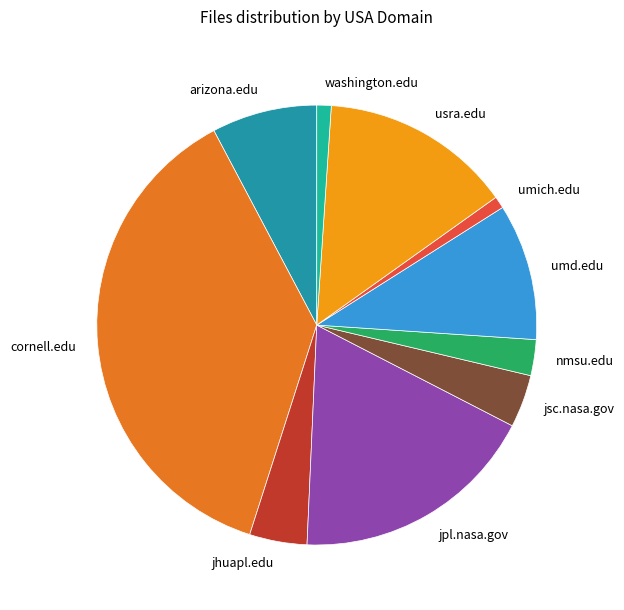

Which has a higher value, usra.edu or cornell.edu?

cornell.edu